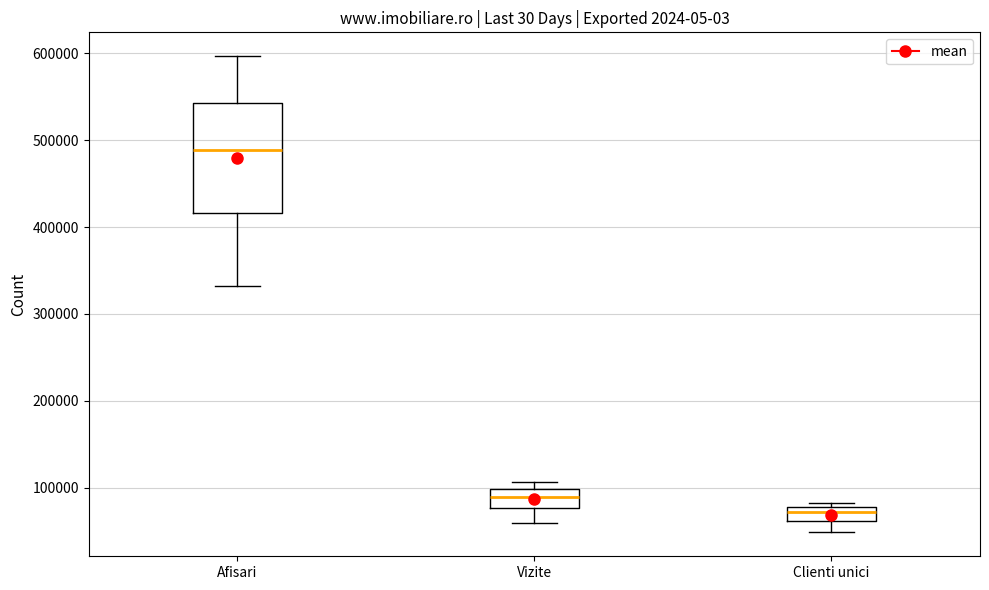

Where is the lower edge of the box for Clienti unici on the y-axis? The values are not printed on the chart, so give them approximately, as read against the axis.

60000